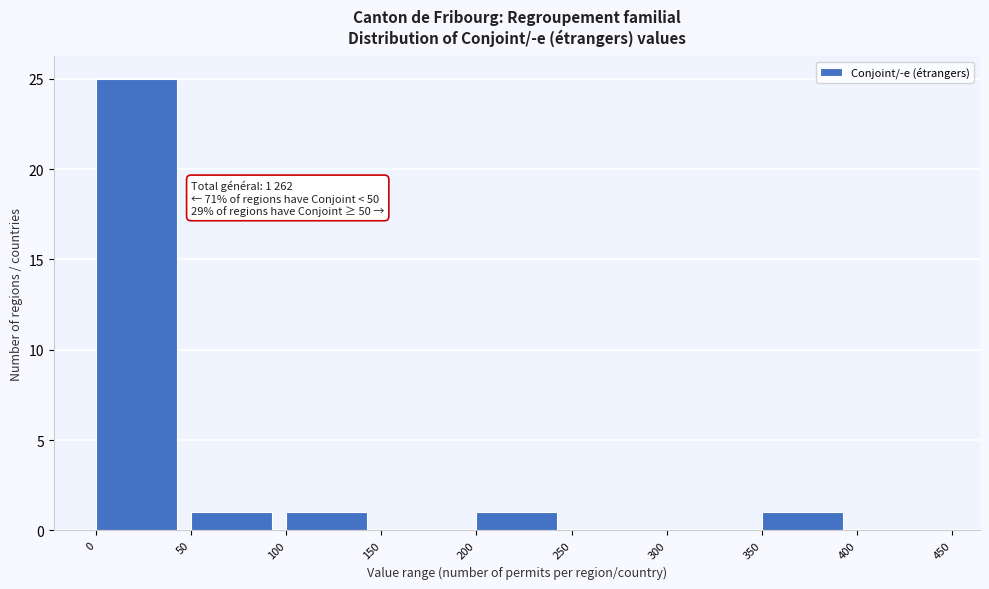

Over which range of the x-axis is the bar tallest?

0 to 50